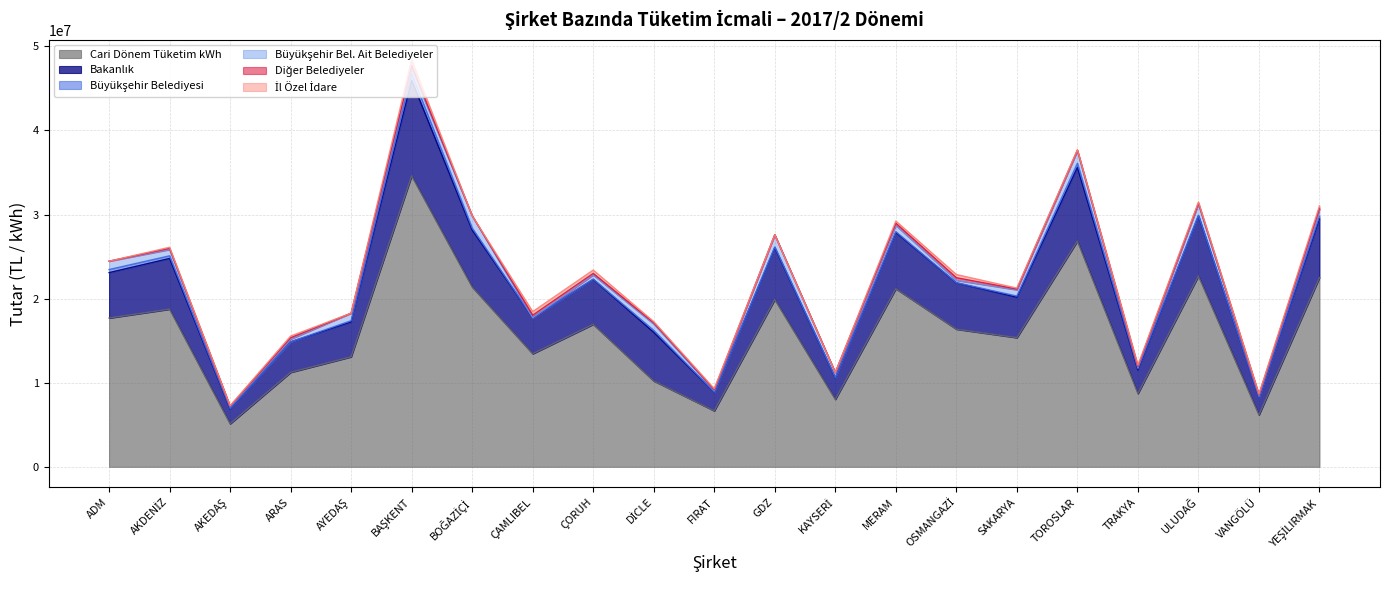

How many data points does each series have?

21